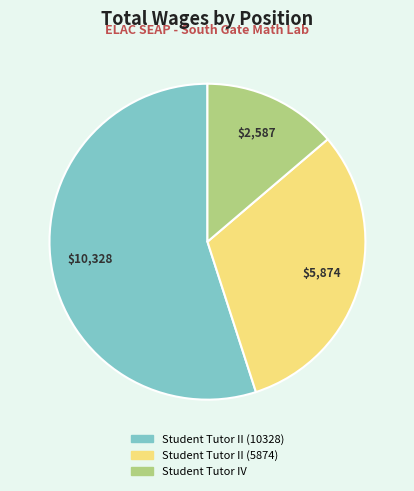

Which has a higher value, Student Tutor IV or Student Tutor II (5874)?

Student Tutor II (5874)